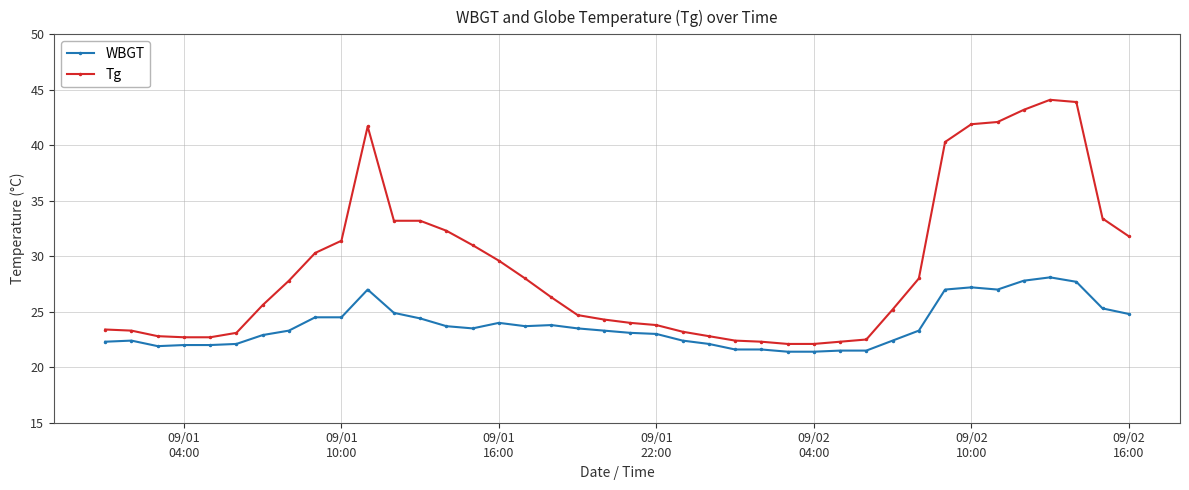

Rank the series by their average value, from highest to lowest.

Tg, WBGT